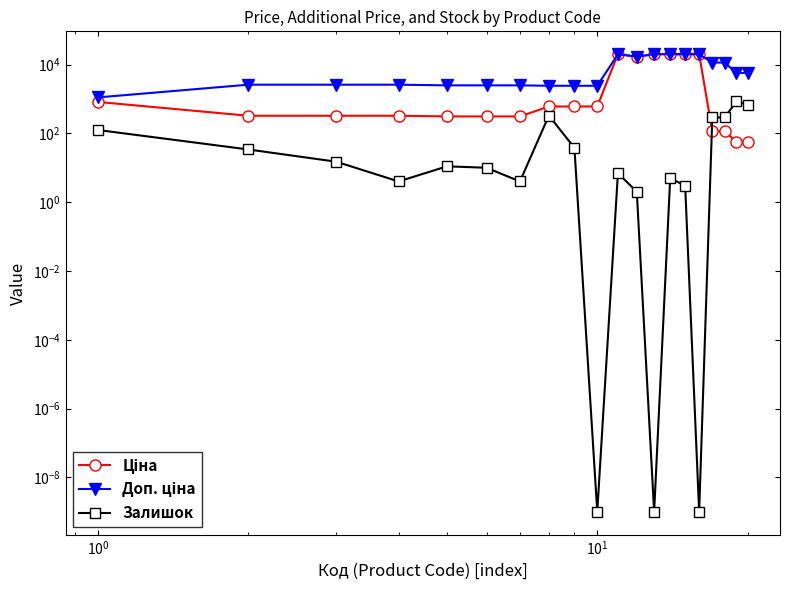

The Залишок series shows 57.0 at $\mathdefault{10^{-1}}$. True or false?

False